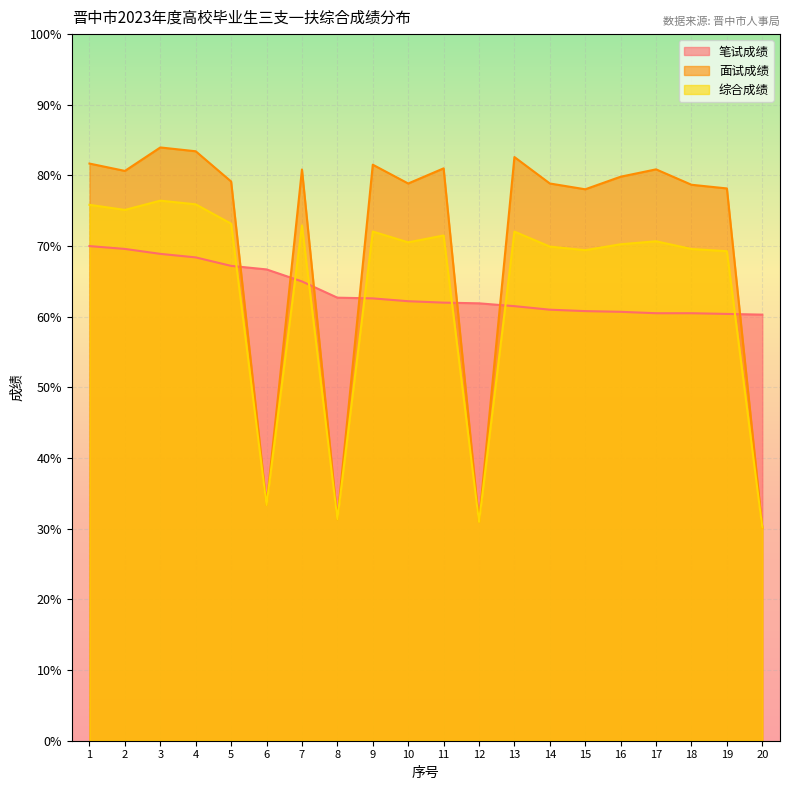

Reading left to right, transcribe all the data shown in this chart.

笔试成绩: 70.0	69.6	68.9	68.4	67.2	66.7	65.0	62.7	62.6	62.2	62.0	61.9	61.5	61.0	60.8	60.7	60.5	60.5	60.4	60.3
面试成绩: 81.7	80.6	84.0	83.4	79.1	33.4	80.8	31.4	81.5	78.9	81.0	30.9	82.6	78.9	78.0	79.8	80.9	78.7	78.2	30.1
综合成绩: 75.8	75.1	76.4	75.9	73.2	33.4	72.9	31.4	72.1	70.5	71.5	30.9	72.0	69.9	69.4	70.3	70.7	69.6	69.3	30.1